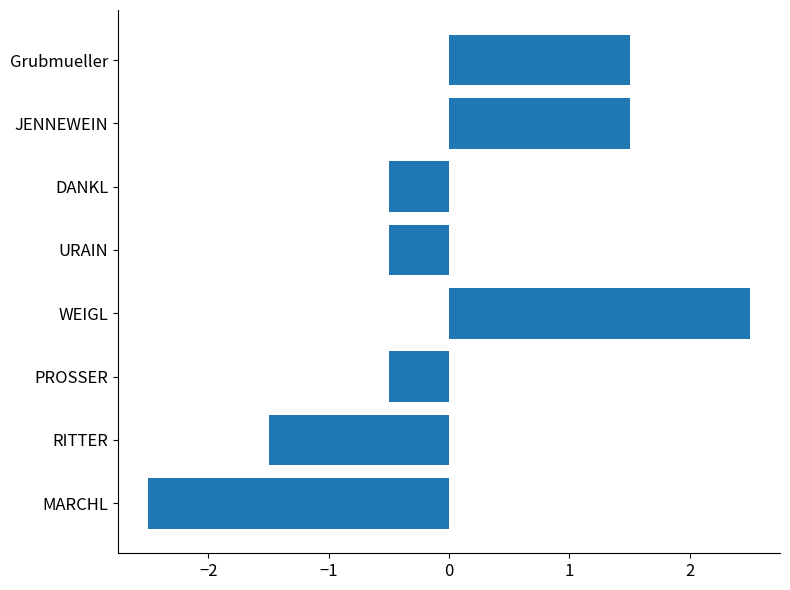

Is it true that the value at RITTER is -1.5?

True